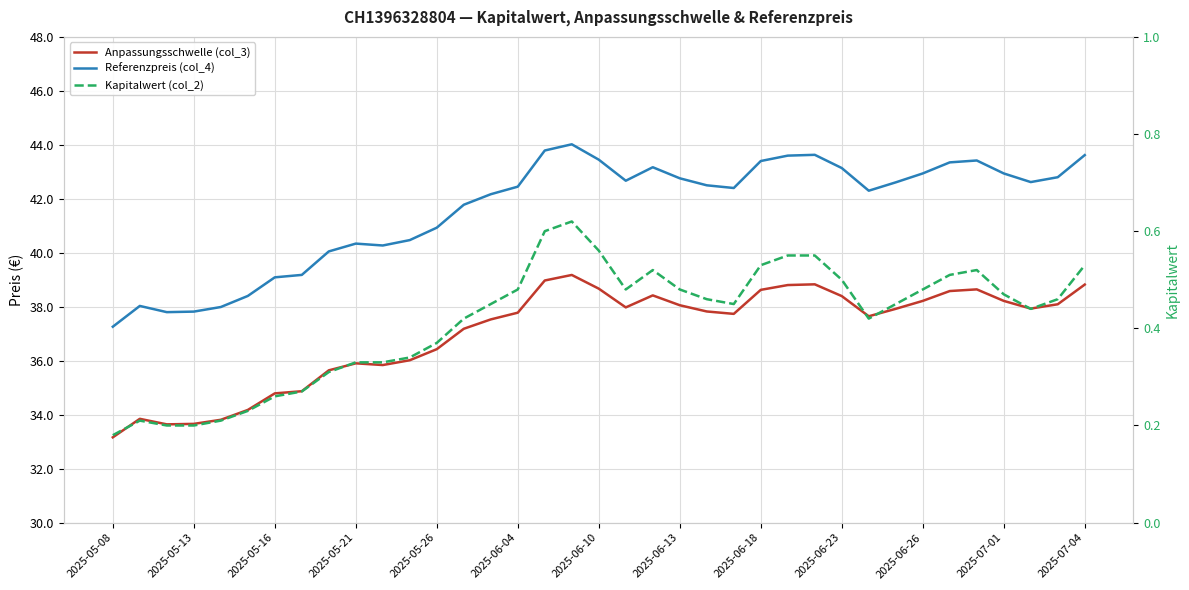

Reading left to right, list all the values displayed in this chart.

Anpassungsschwelle (col_3): 33.2	33.8	33.6	33.7	33.8	34.2	34.8	34.9	35.6	35.9	35.8	36.0	36.4	37.2	37.5	37.8	39.0	39.2	38.7	38.0	38.4	38.1	37.8	37.7	38.6	38.8	38.8	38.4	37.6	37.9	38.2	38.6	38.6	38.2	37.9	38.1	38.8
Referenzpreis (col_4): 37.3	38.0	37.8	37.8	38.0	38.4	39.1	39.2	40.0	40.3	40.3	40.5	40.9	41.8	42.2	42.5	43.8	44.0	43.5	42.7	43.2	42.8	42.5	42.4	43.4	43.6	43.6	43.1	42.3	42.6	42.9	43.4	43.4	42.9	42.6	42.8	43.6
Kapitalwert (col_2): 0.2	0.2	0.2	0.2	0.2	0.2	0.3	0.3	0.3	0.3	0.3	0.3	0.4	0.4	0.5	0.5	0.6	0.6	0.6	0.5	0.5	0.5	0.5	0.5	0.5	0.6	0.6	0.5	0.4	0.5	0.5	0.5	0.5	0.5	0.4	0.5	0.5